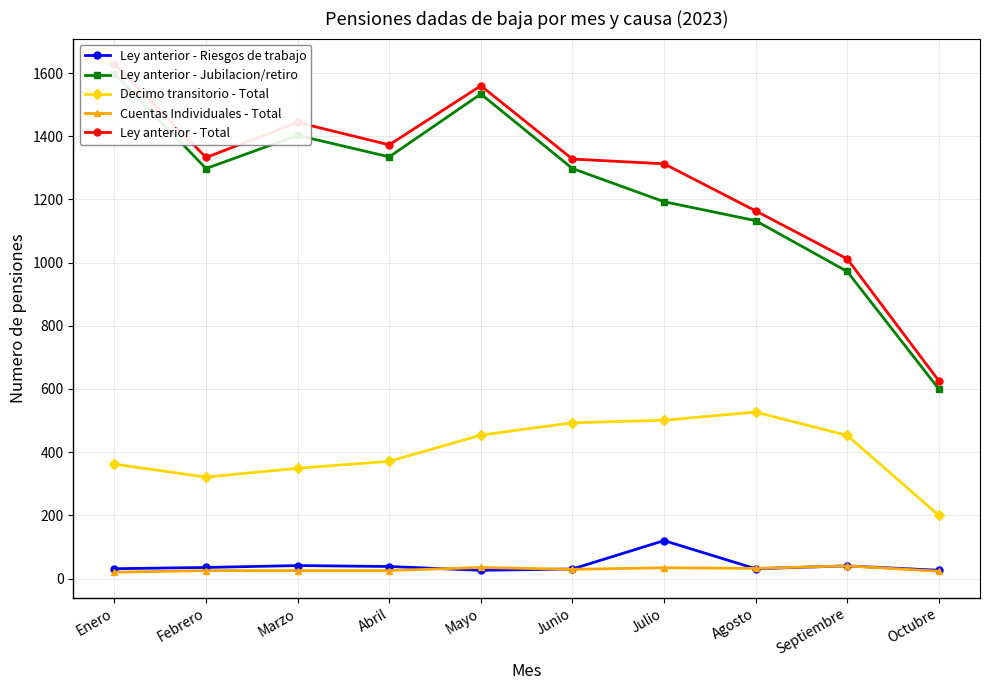

Does the chart have visible grid lines?

Yes